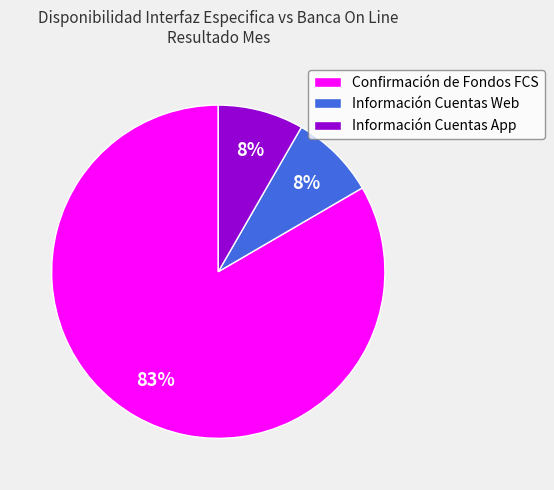

To the nearest percent, what is the average slice percentage?

33%